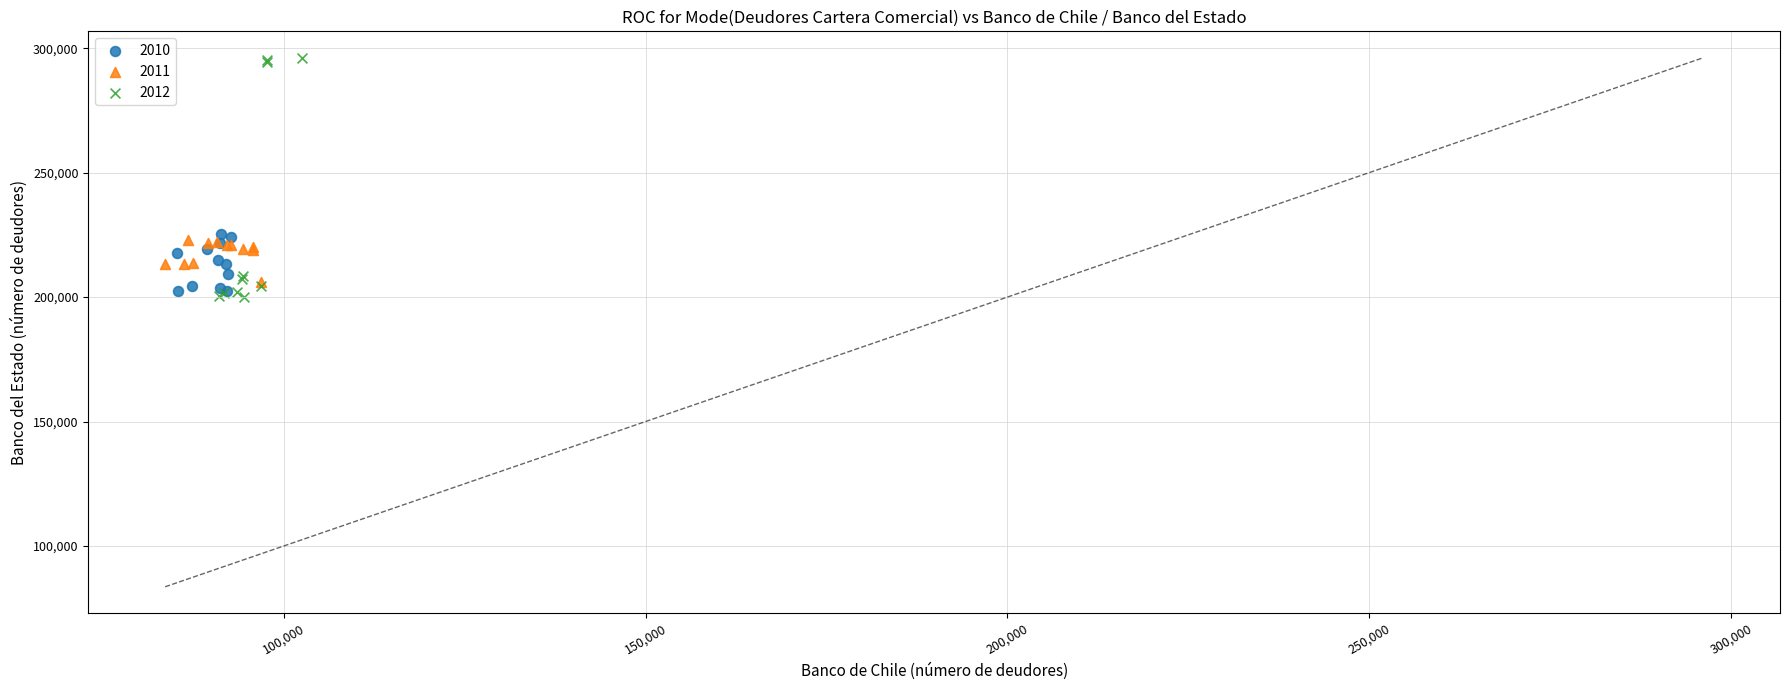

Which series contains the highest Y value?

2012